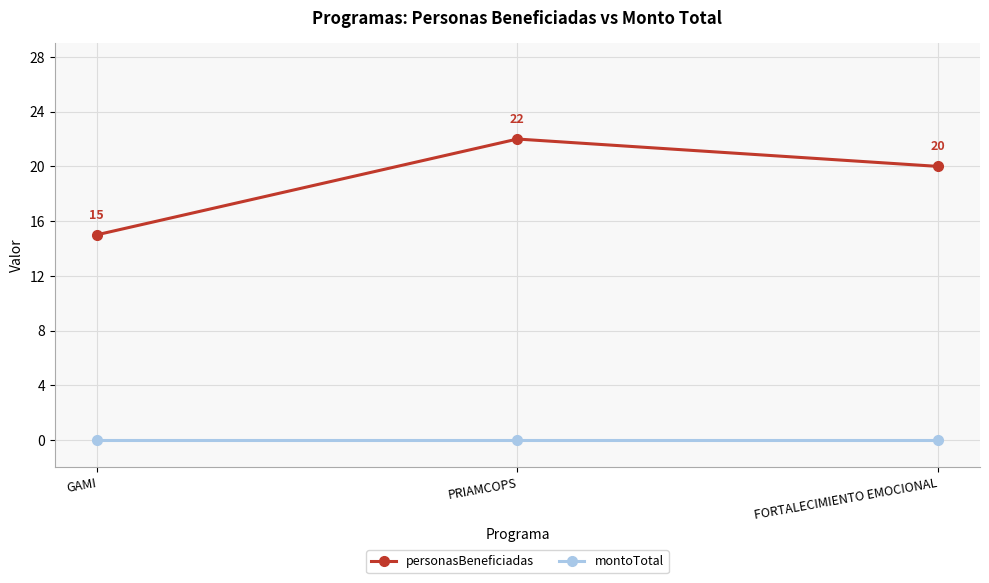

Is it true that personasBeneficiadas equals 15 at PRIAMCOPS?

False